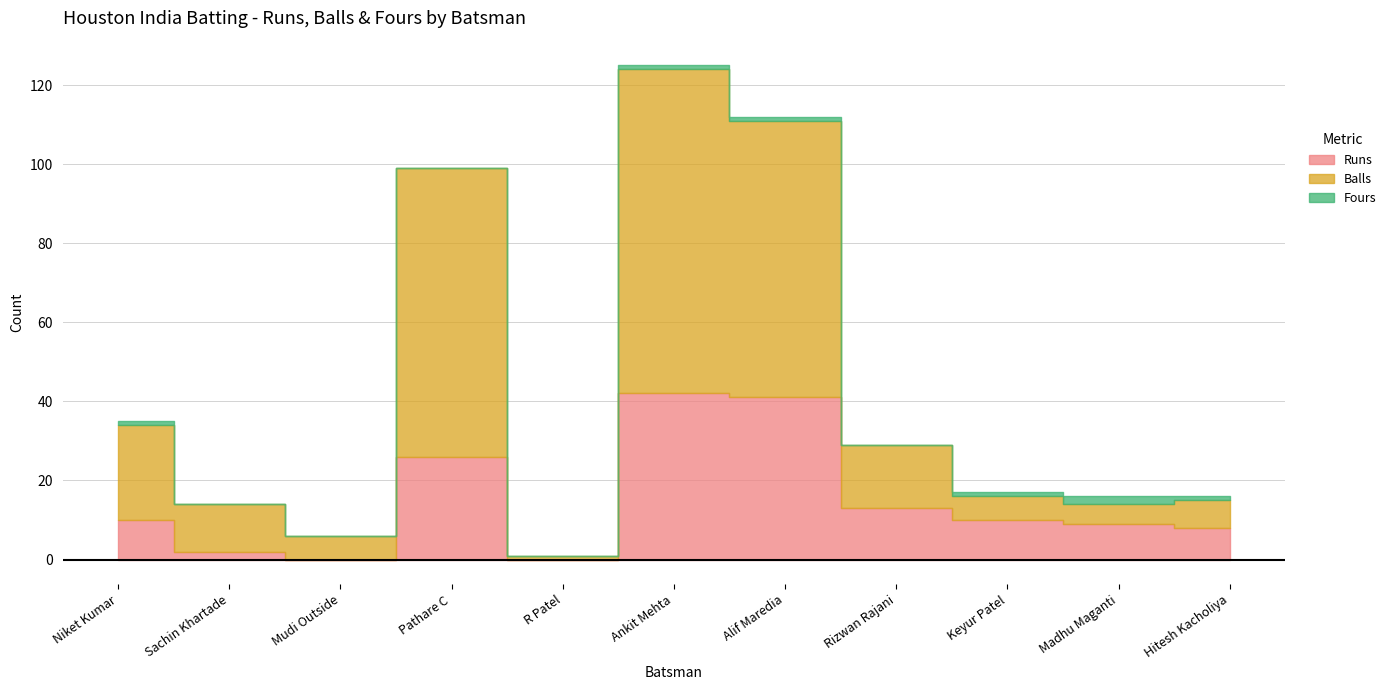

How many intersections are there between Runs and Balls?

1